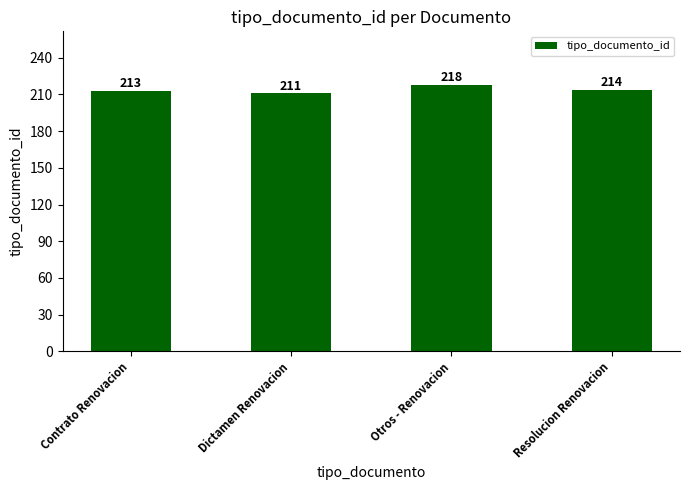

Reading left to right, extract all data points from this chart.

213	211	218	214